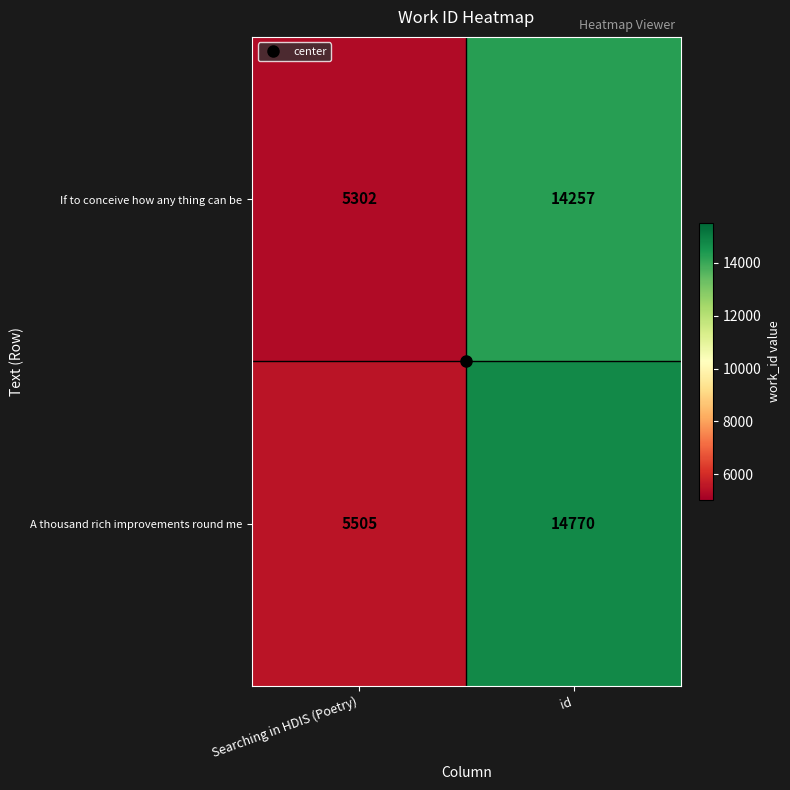

Which category has the highest value in the A thousand rich improvements round me series?

id